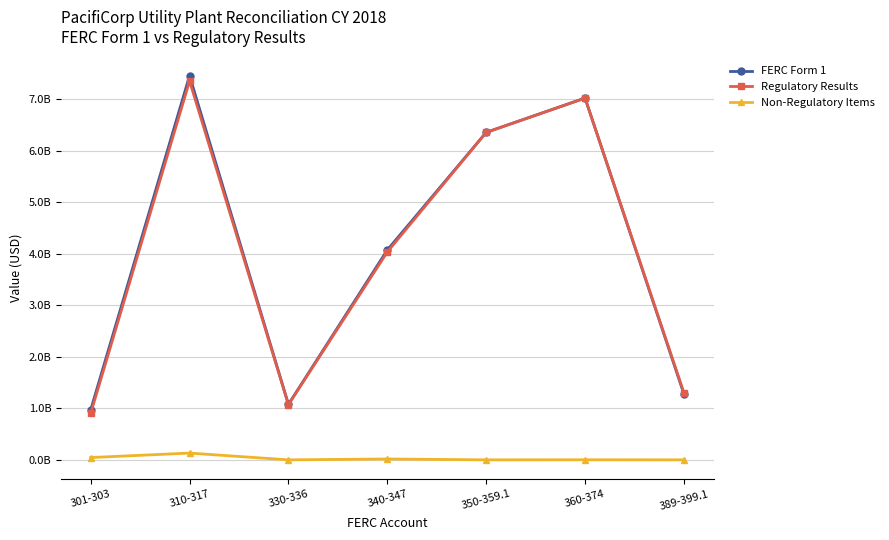

What is the label of the 4th point from the right?

340-347